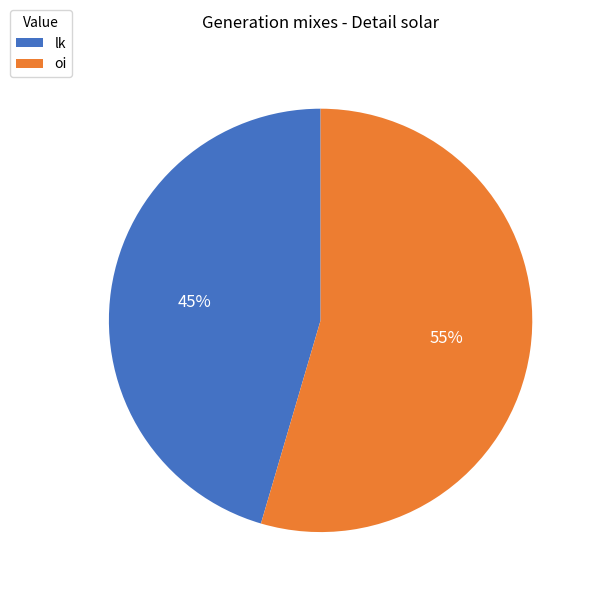

To the nearest percent, what is the combined percentage of oi and lk?

100%